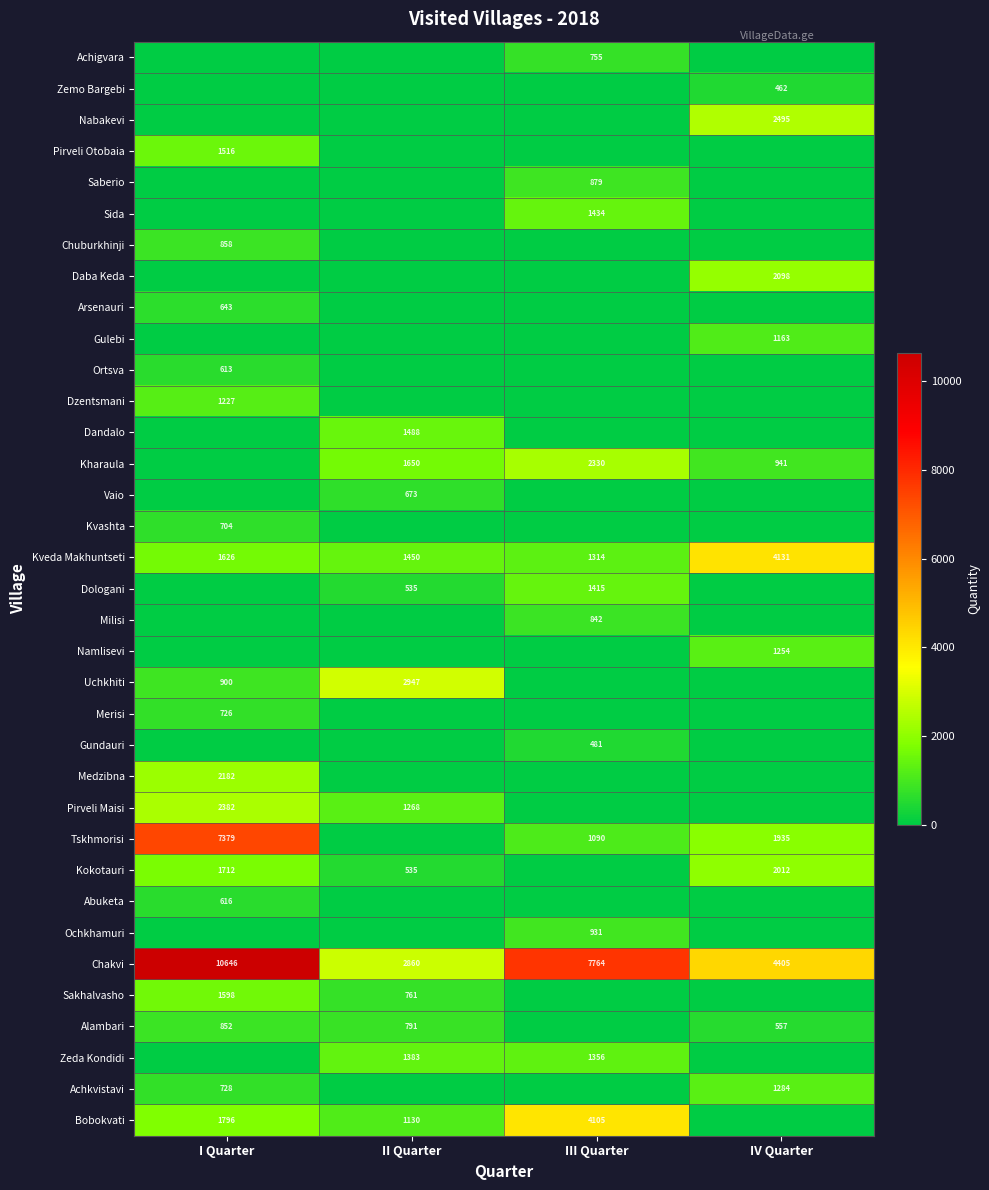

At which category is the sum across all series the highest?

I Quarter